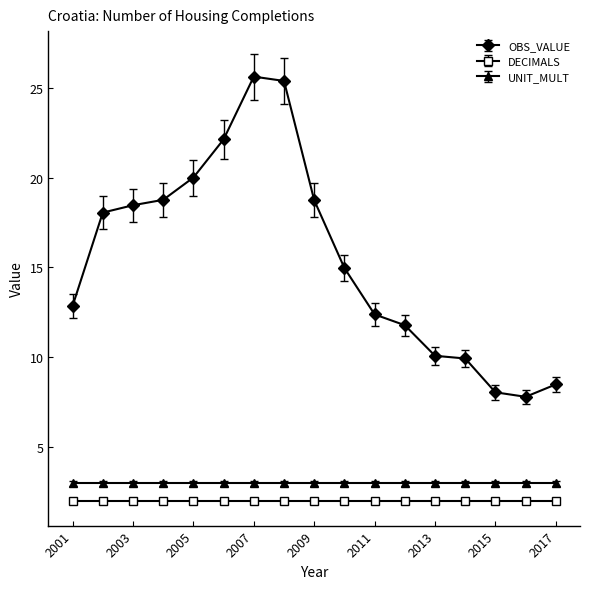

Which series has the widest spread of values?

OBS_VALUE